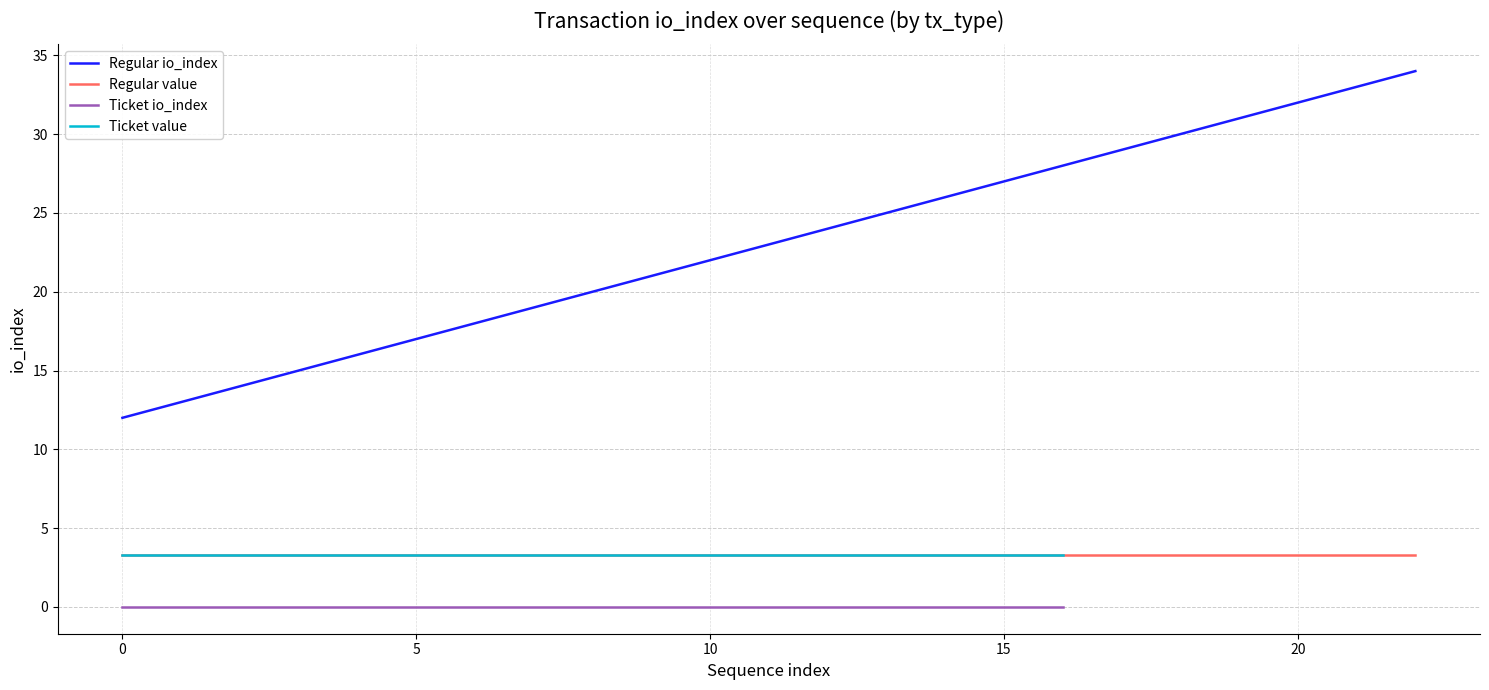

True or false: Regular value and Regular io_index cross at least once.

False